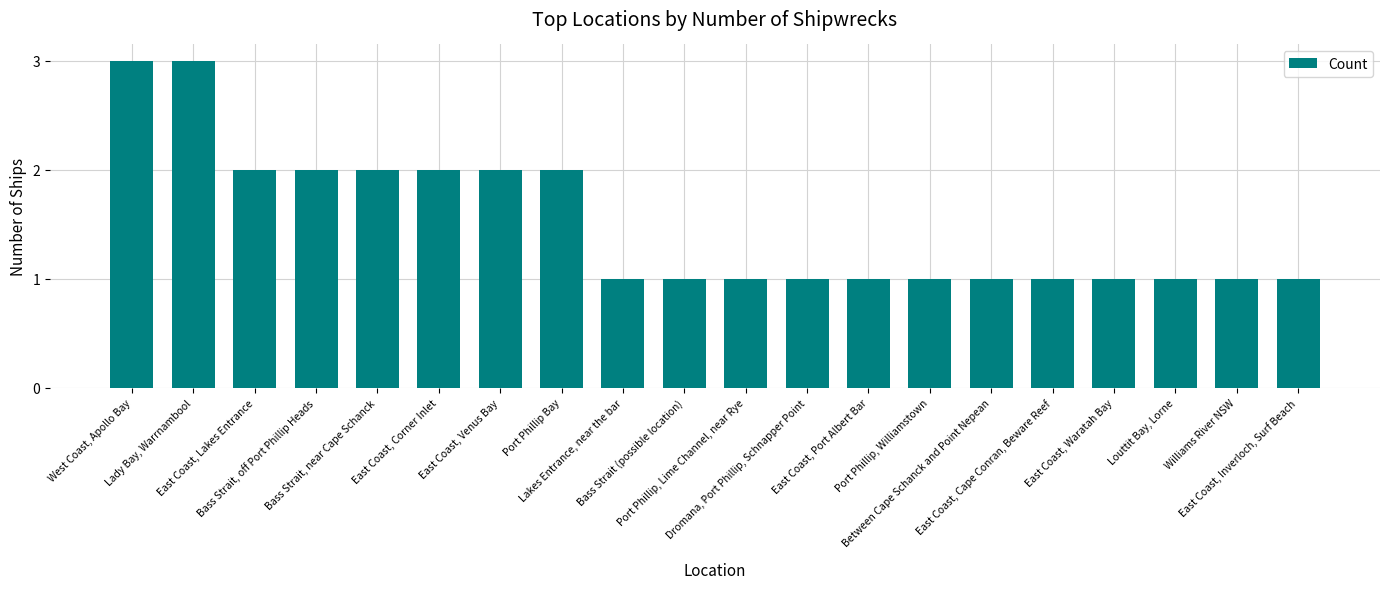

Which has a higher value, East Coast, Venus Bay or West Coast, Apollo Bay?

West Coast, Apollo Bay